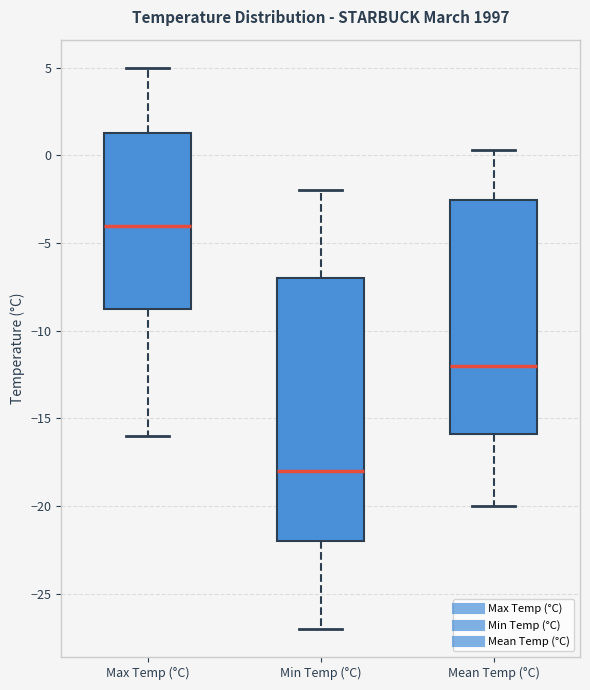

Reading left to right, transcribe this box plot: for each box, give where its median line is, the range the box spans, and where its two whiskers end, as read against the y-axis. The values are not printed on the chart, so give them approximately, as read against the axis.

Max Temp (°C): median -4.0, box -8.5 to 1.5, whiskers -16.0 to 5.0
Min Temp (°C): median -18.0, box -22.0 to -7.0, whiskers -27.0 to -2.0
Mean Temp (°C): median -12.0, box -16.0 to -2.5, whiskers -20.0 to 0.5